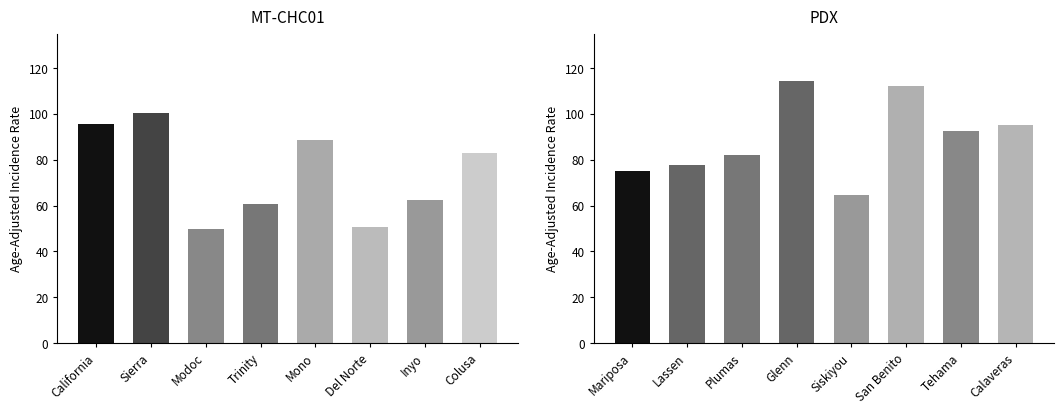

Does the chart contain stacked bars?

No